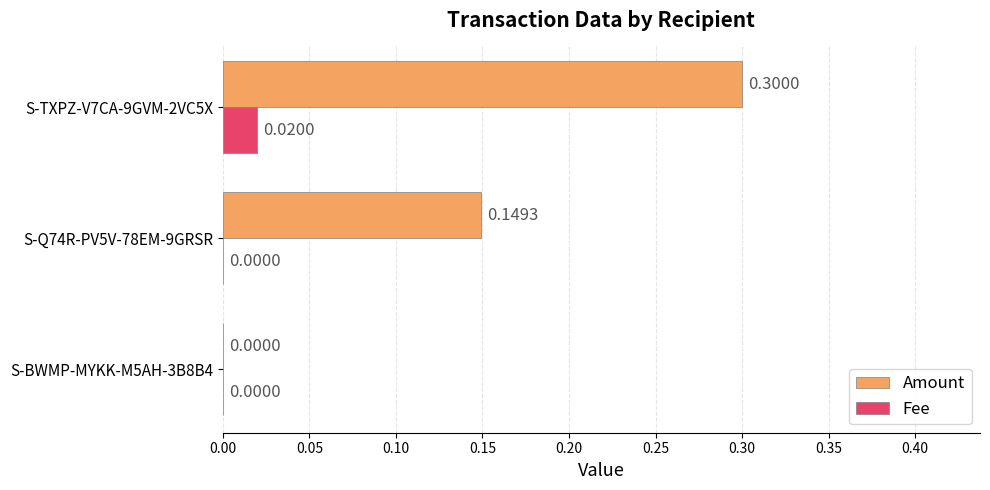

How many positive values does the Amount series have?

2